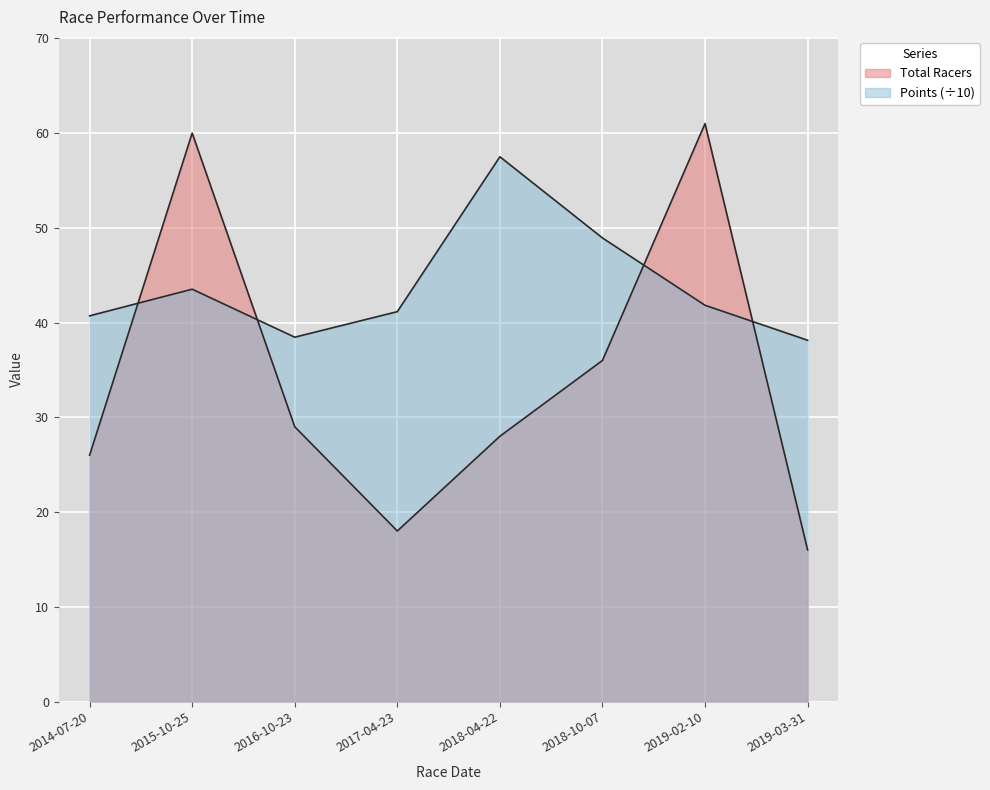

Which series changed the most between 2015-10-25 and 2017-04-23?

Total Racers